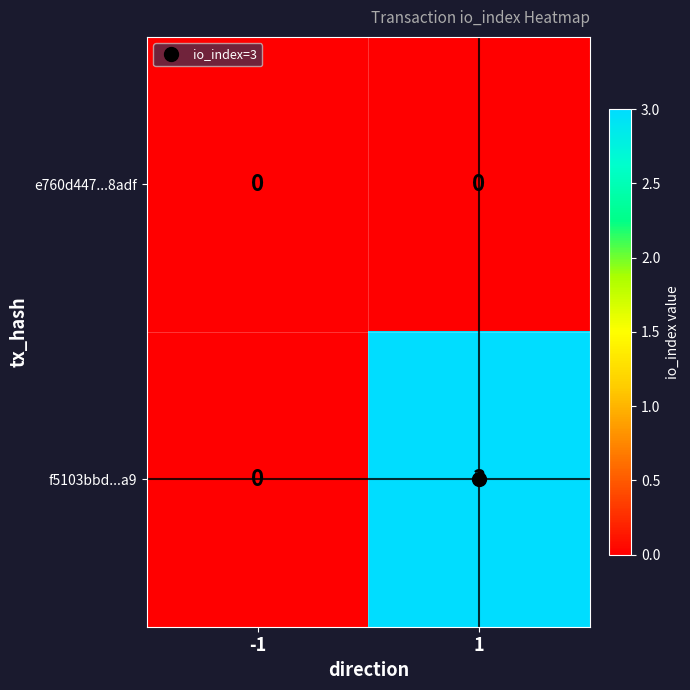

Rank the categories by f5103bbd...a9 value from highest to lowest.

1, -1